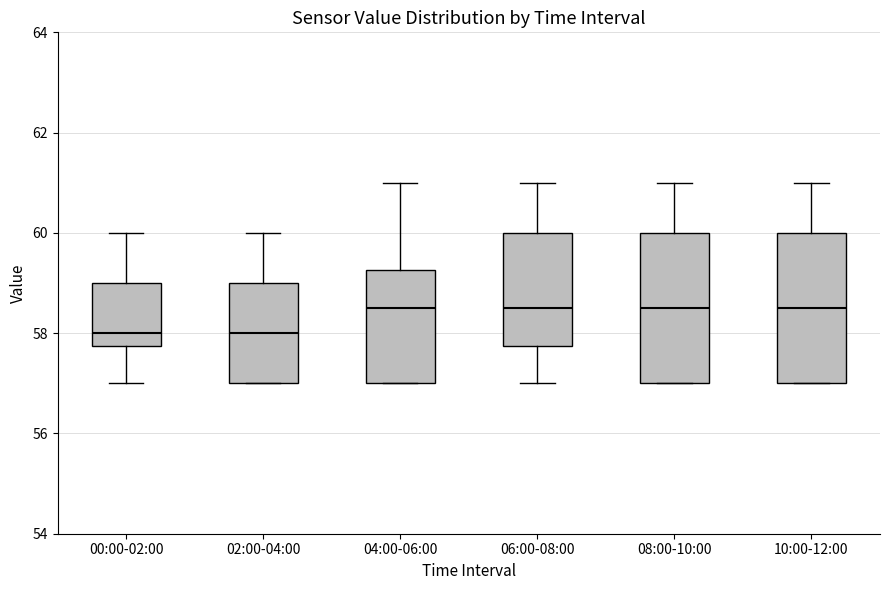

Reading left to right, read every box against the y-axis: the position of its median line, the range the box covers, and the ends of its whiskers. The values are not printed on the chart, so give them approximately, as read against the axis.

00:00-02:00: median 58.0, box 57.8 to 59.0, whiskers 57.0 to 60.0
02:00-04:00: median 58.0, box 57.0 to 59.0, whiskers 57.0 to 60.0
04:00-06:00: median 58.6, box 57.0 to 59.2, whiskers 57.0 to 61.0
06:00-08:00: median 58.6, box 57.8 to 60.0, whiskers 57.0 to 61.0
08:00-10:00: median 58.6, box 57.0 to 60.0, whiskers 57.0 to 61.0
10:00-12:00: median 58.6, box 57.0 to 60.0, whiskers 57.0 to 61.0